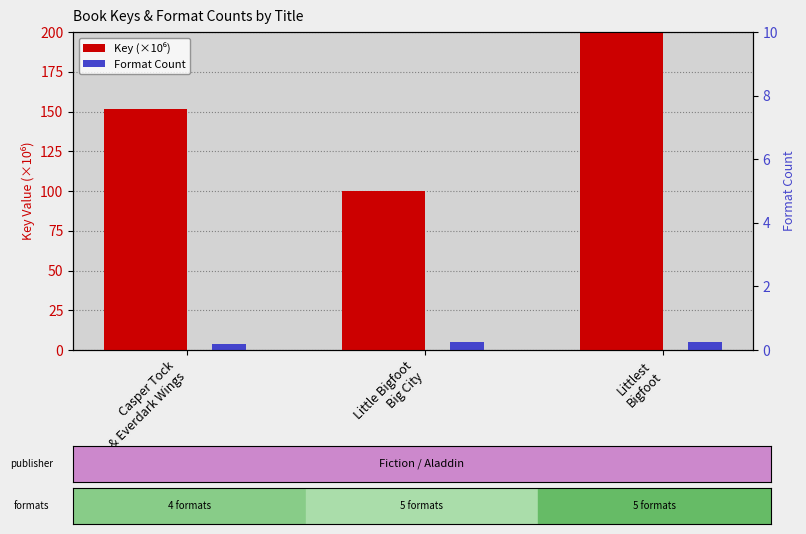

At which category is the sum across all series the highest?

Littlest
Bigfoot